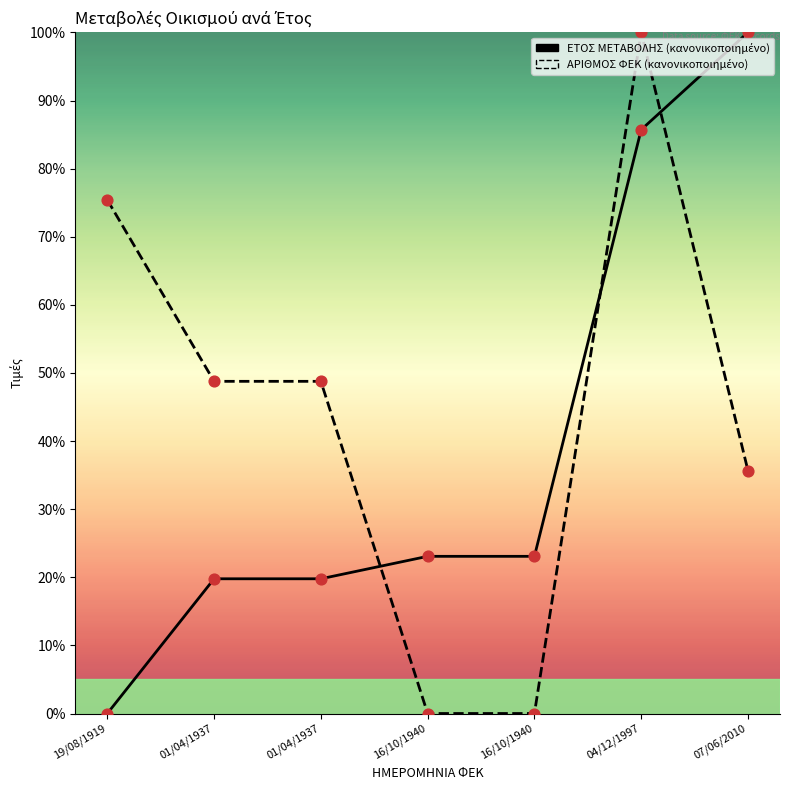

Which series reaches the minimum Y coordinate?

ΕΤΟΣ ΜΕΤΑΒΟΛΗΣ